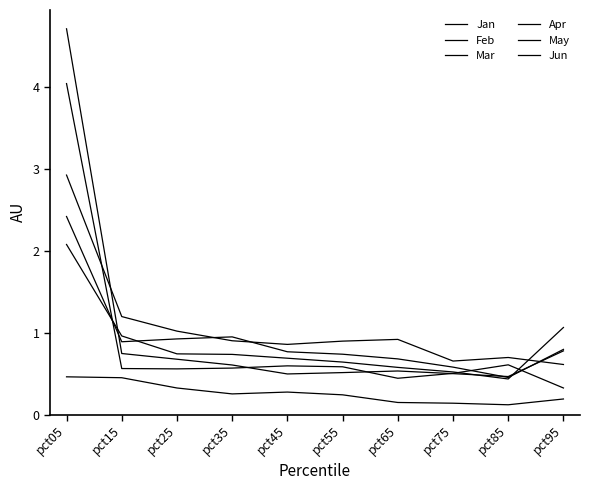

How many lines are shown in the chart?

6